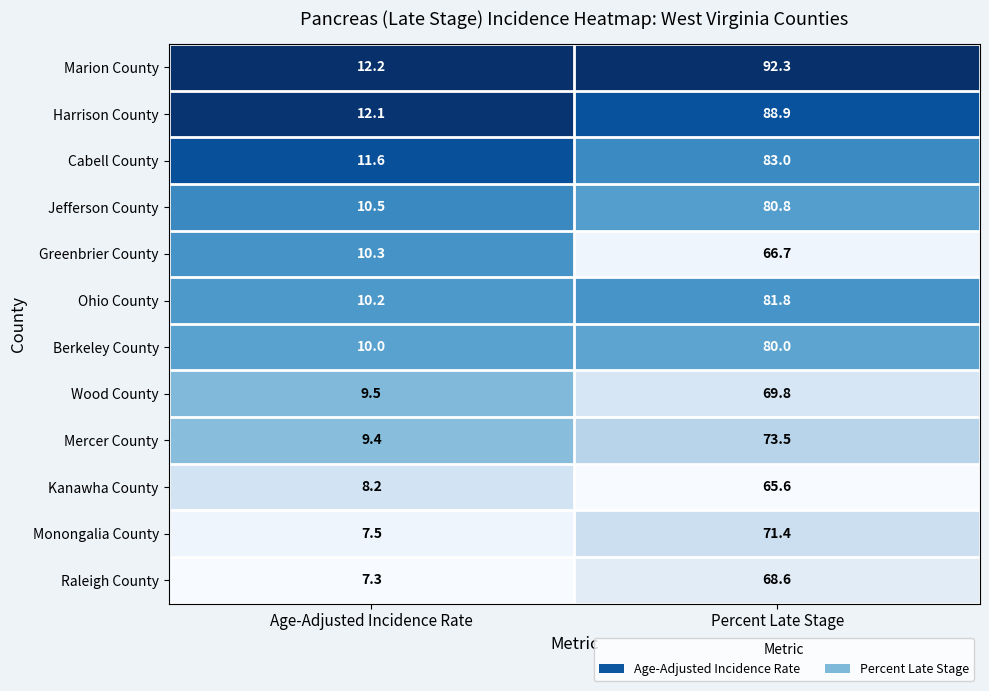

At Percent Late Stage, list the series in order from largest to smallest.

Marion County, Harrison County, Cabell County, Ohio County, Jefferson County, Berkeley County, Mercer County, Monongalia County, Wood County, Raleigh County, Greenbrier County, Kanawha County